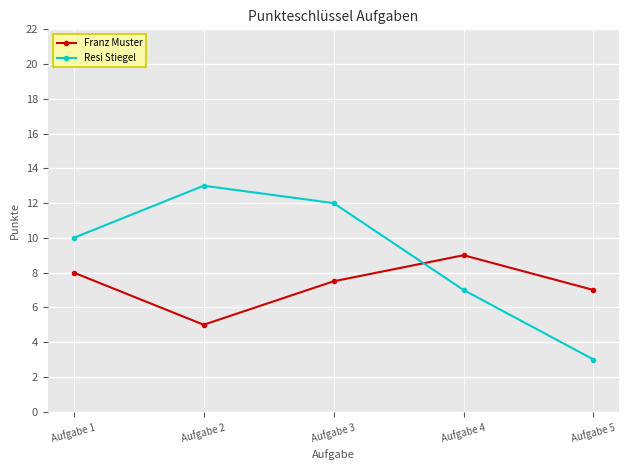

Where does the Franz Muster series first go above 7?

Aufgabe 1